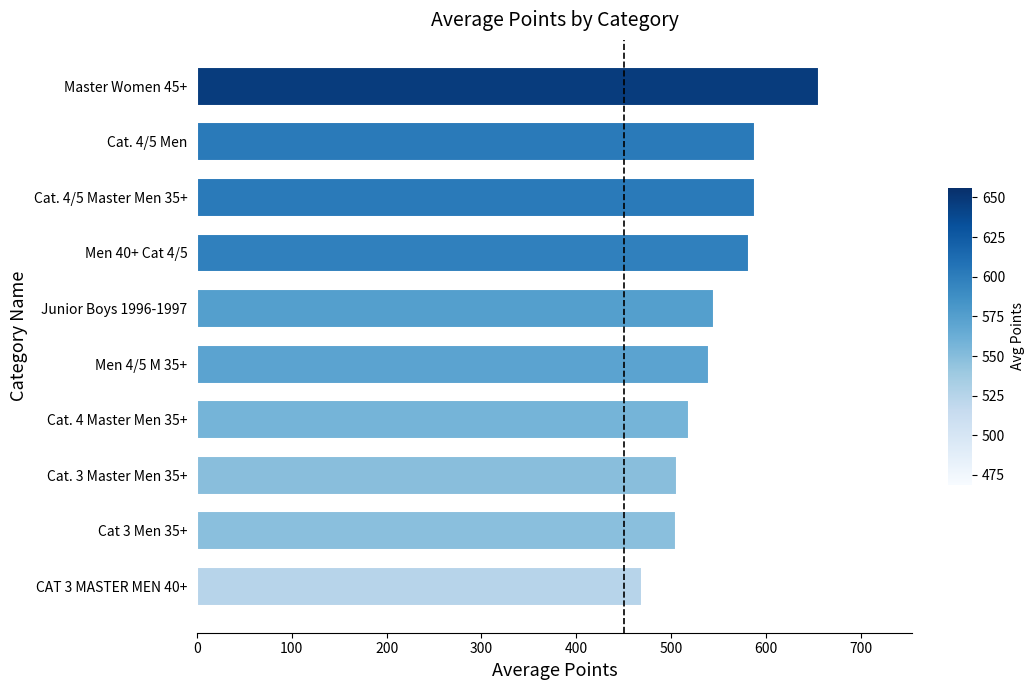

What is the average value?

549.9